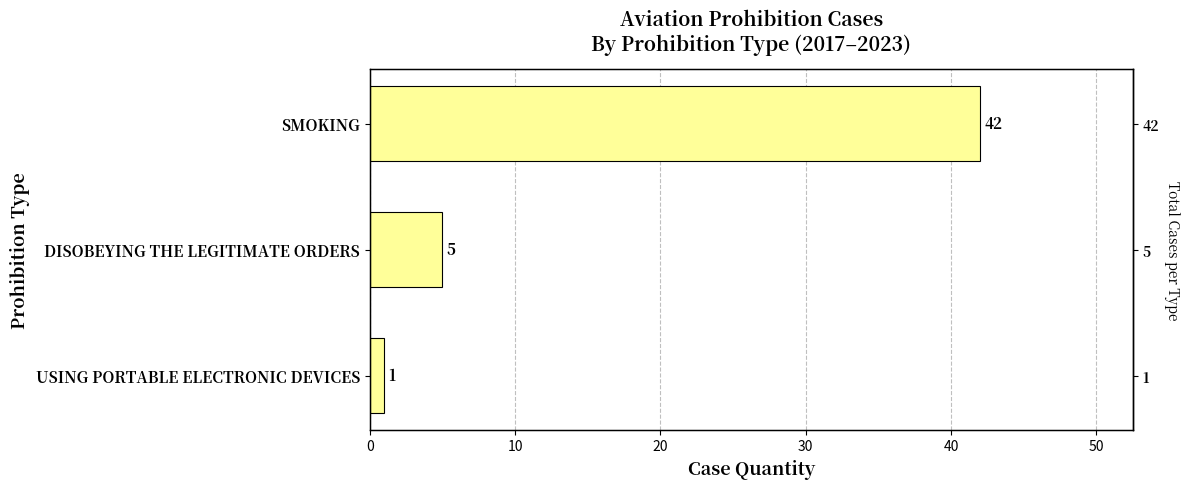

What is the difference between the maximum and minimum values?

41